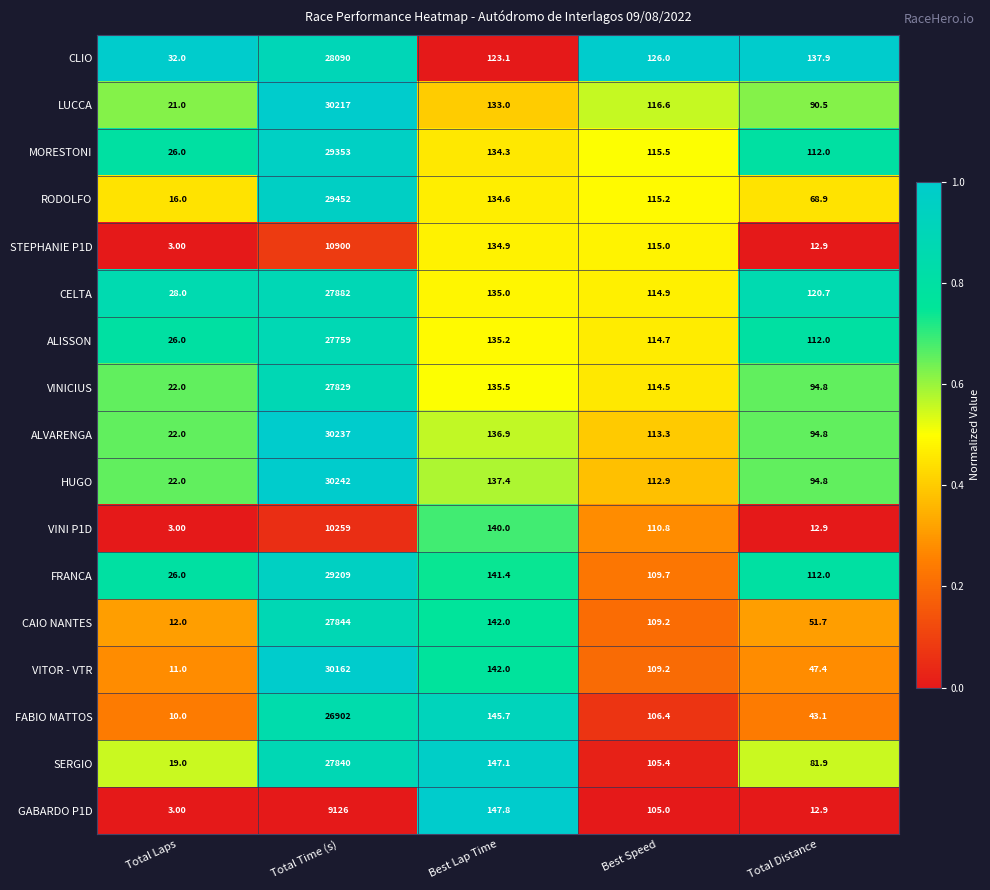

Which series has the largest total across all categories?

HUGO